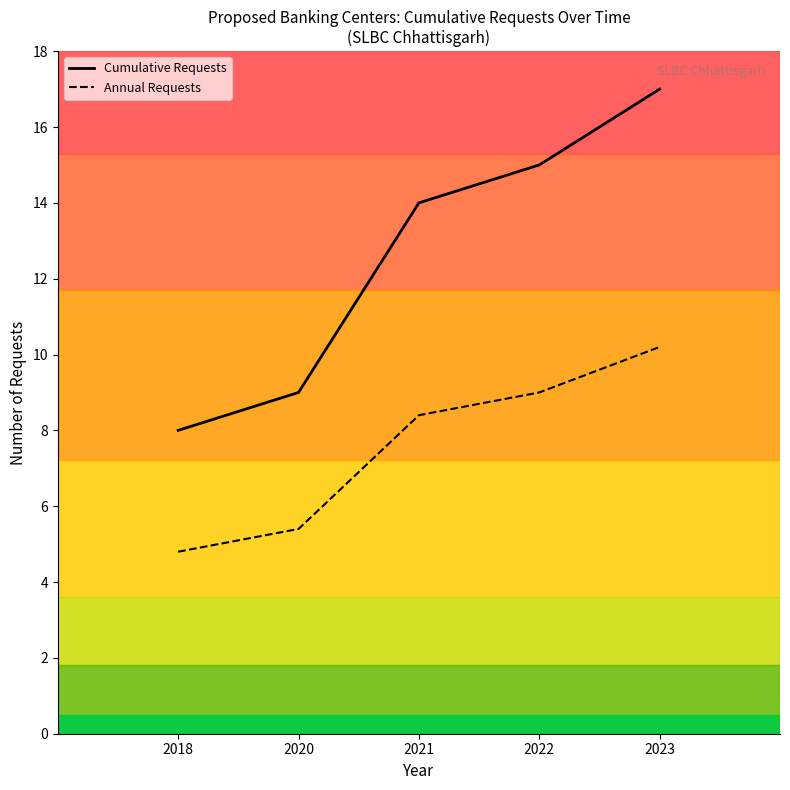

Reading right to left, transcribe all the data shown in this chart.

Cumulative Requests: 17.0	15.0	14.0	9.0	8.0
Annual Requests: 10.2	9.0	8.4	5.4	4.8